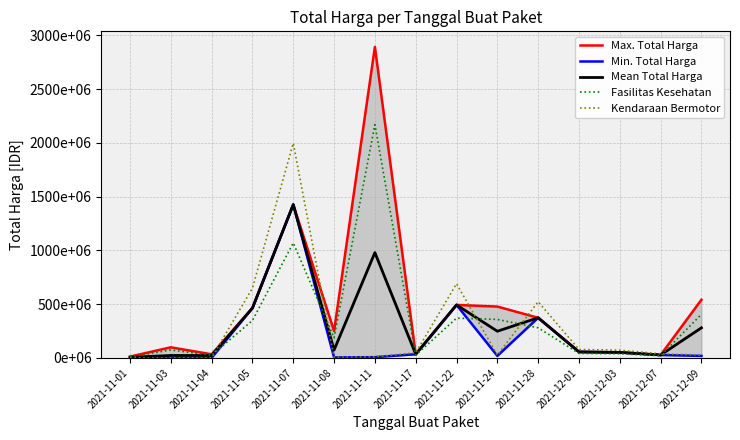

What are all the series names shown in the legend?

Max. Total Harga, Min. Total Harga, Mean Total Harga, Fasilitas Kesehatan, Kendaraan Bermotor